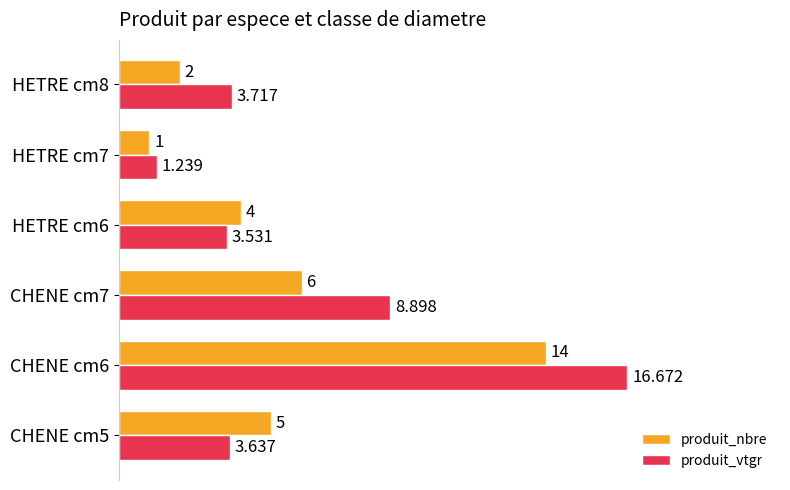

Rank the series by their average value, from highest to lowest.

produit_vtgr, produit_nbre